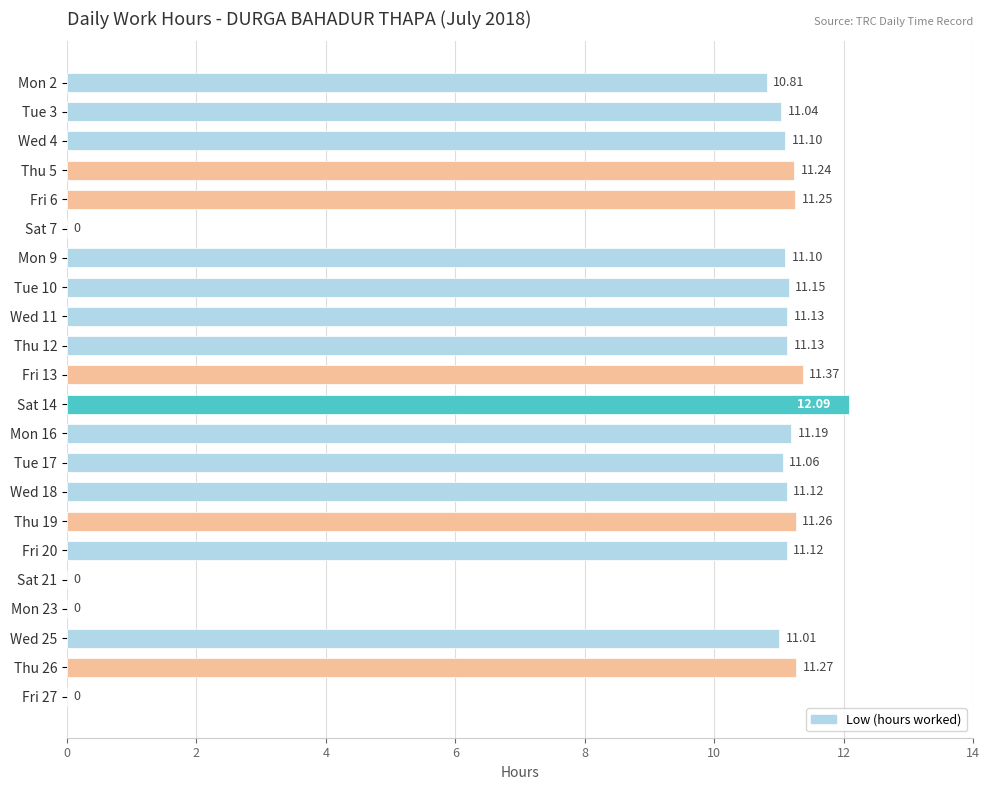

Are the bars grouped side by side (vs. stacked)?

No